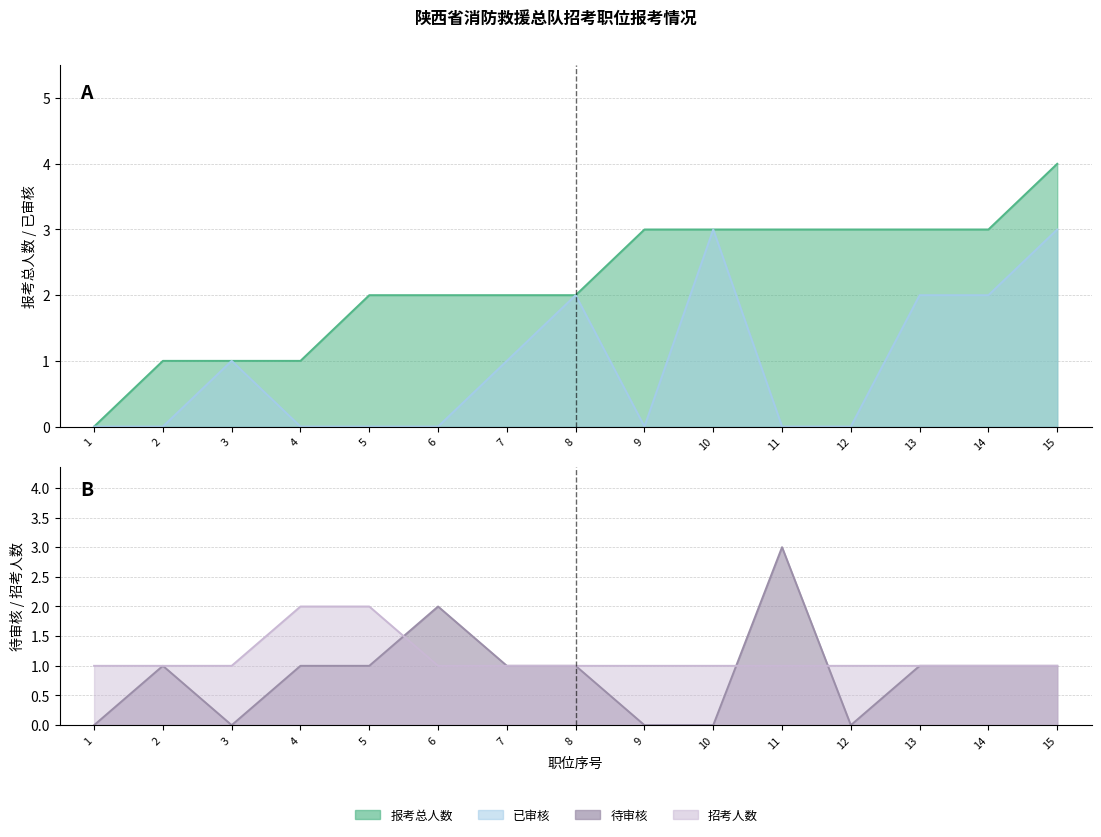

Does the chart have visible grid lines?

Yes